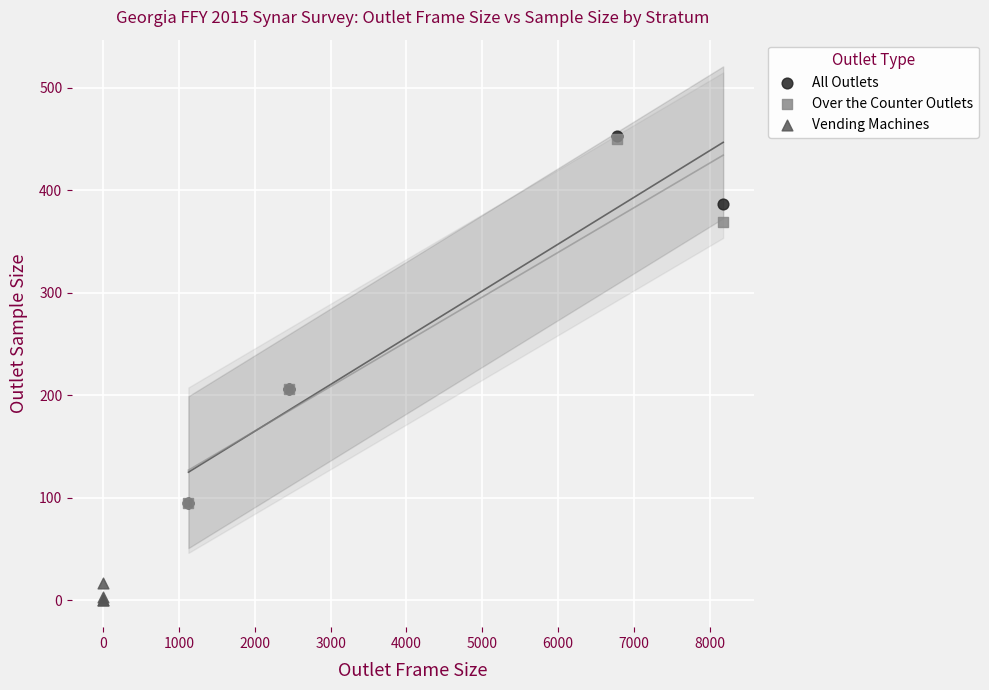

Which series contains the lowest Y value?

Vending Machines